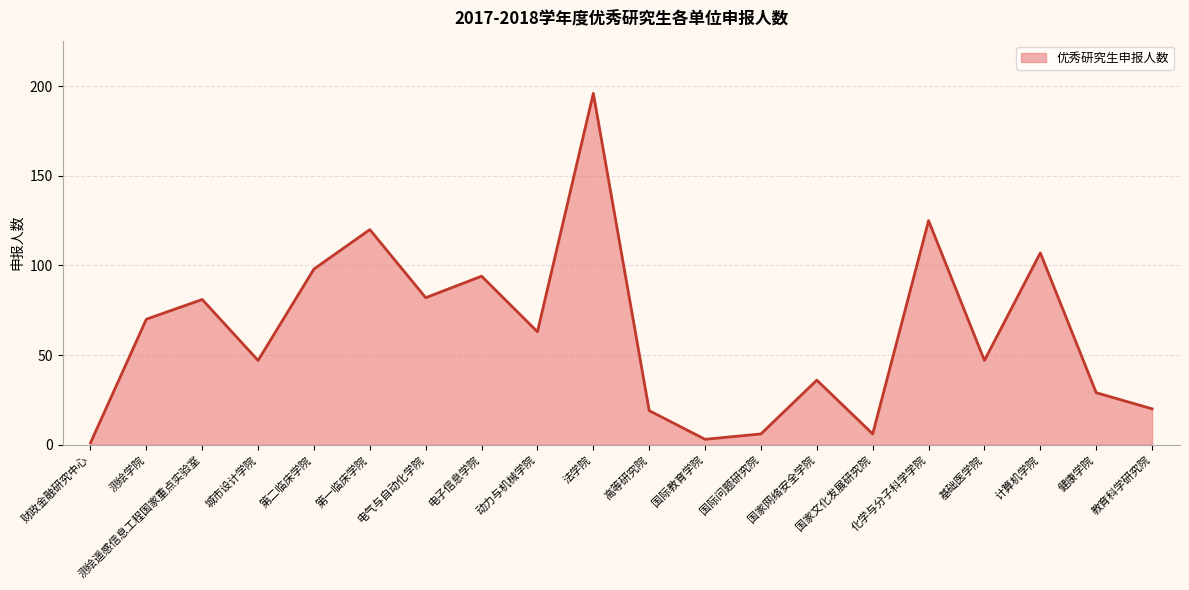

True or false: the data shows 13 at 国家网络安全学院.

False